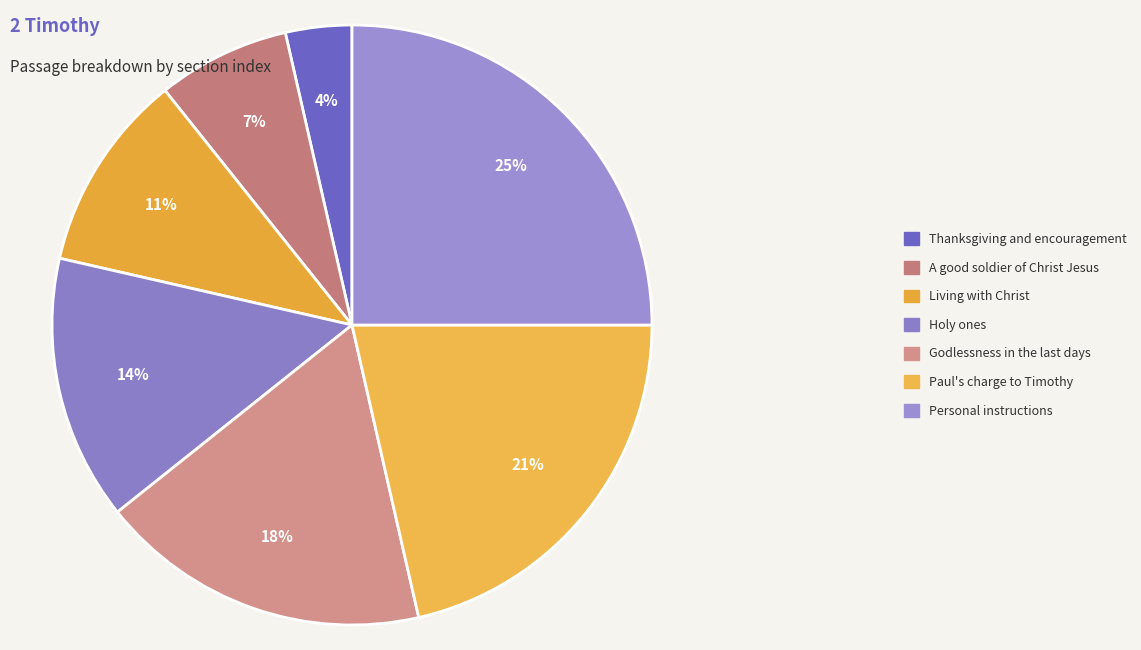

How many segments does this pie chart have?

7